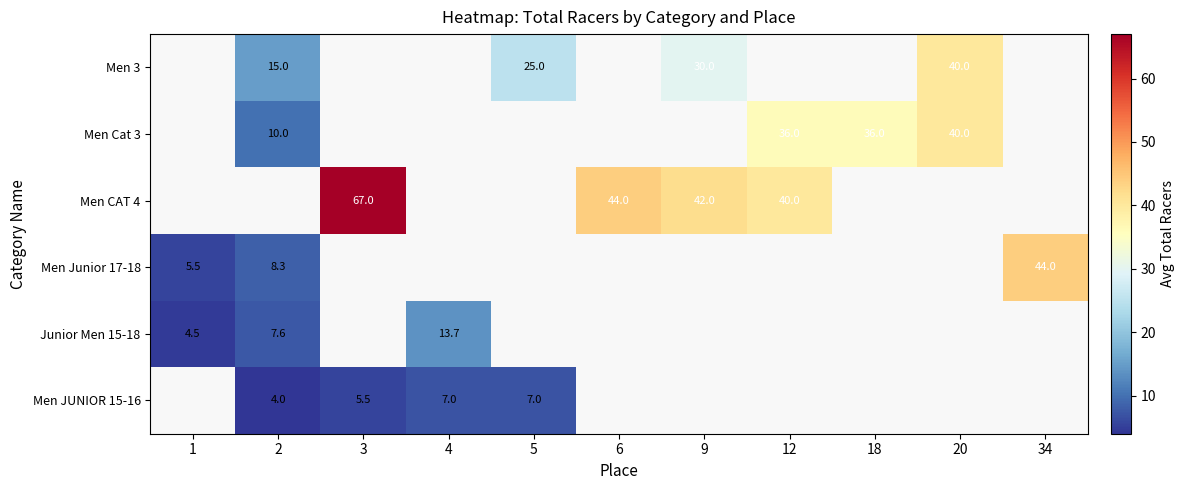

At which category does the chart reach its peak across all series?

3